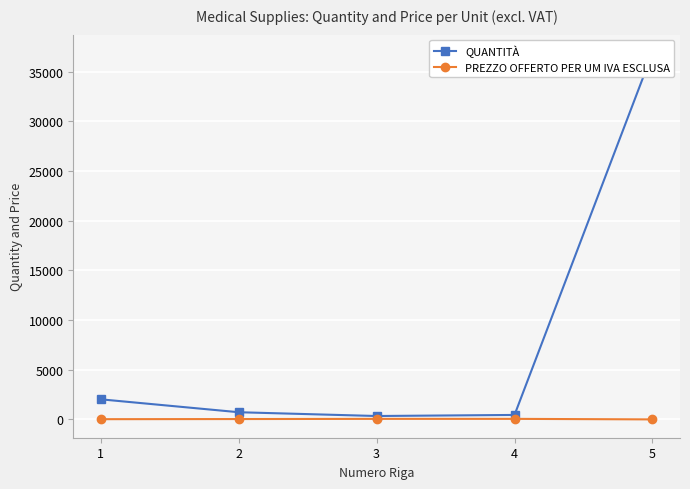

What is the total value across all series at 3?

397